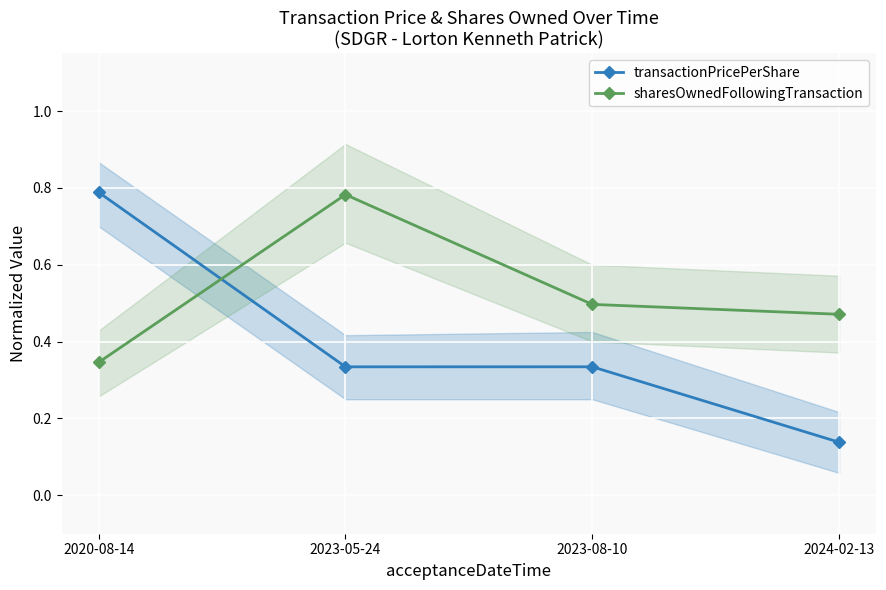

Which series ends up on top after the final intersection of transactionPricePerShare and sharesOwnedFollowingTransaction?

sharesOwnedFollowingTransaction